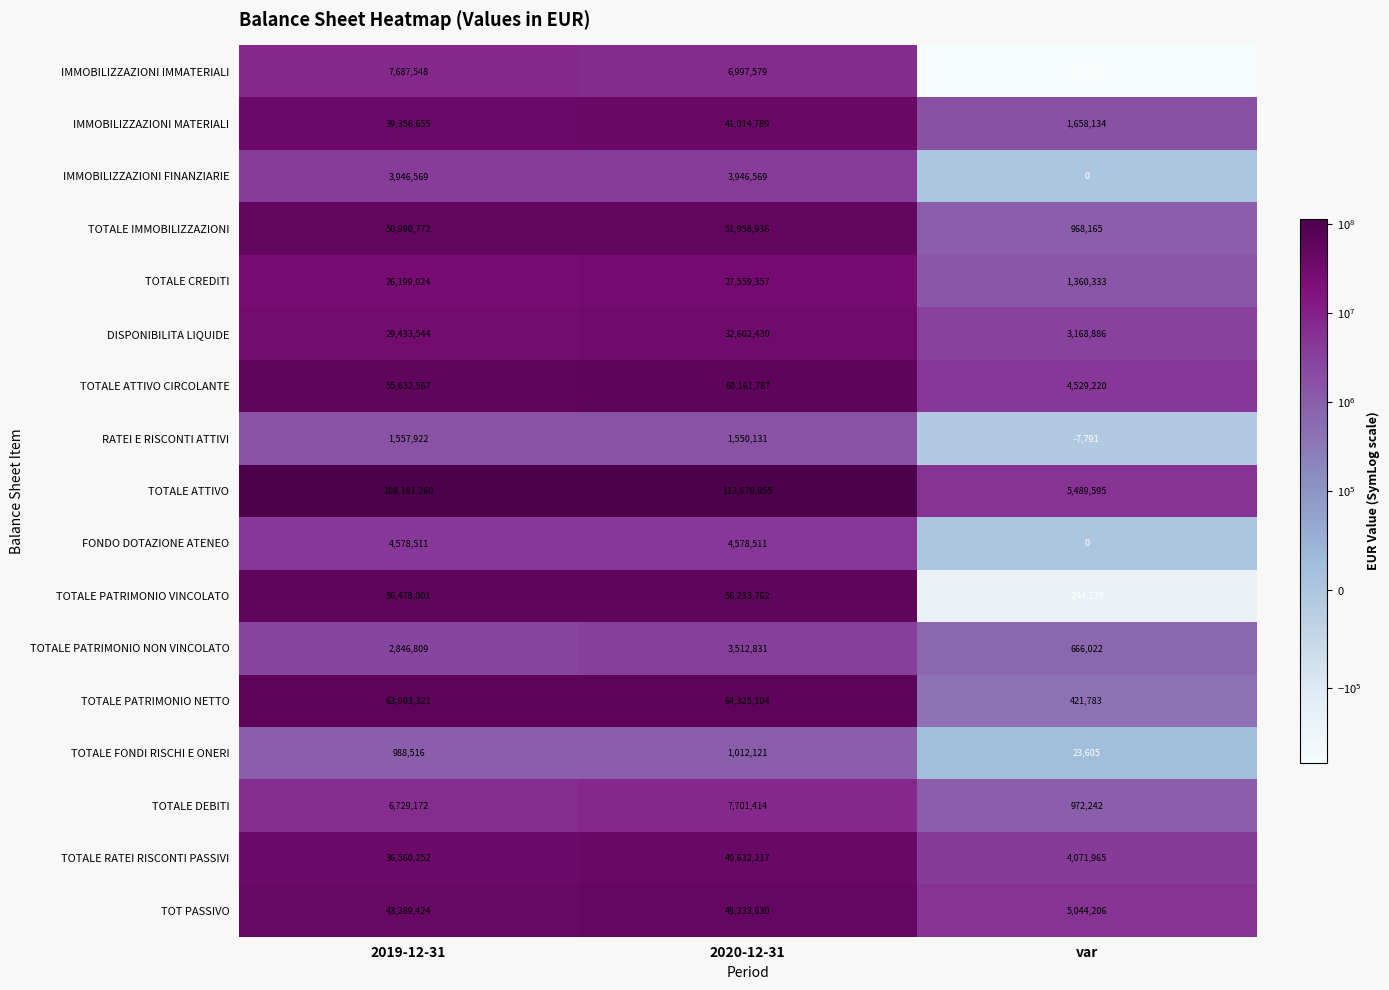

Read the IMMOBILIZZAZIONI FINANZIARIE value at 2020-12-31.

3946569